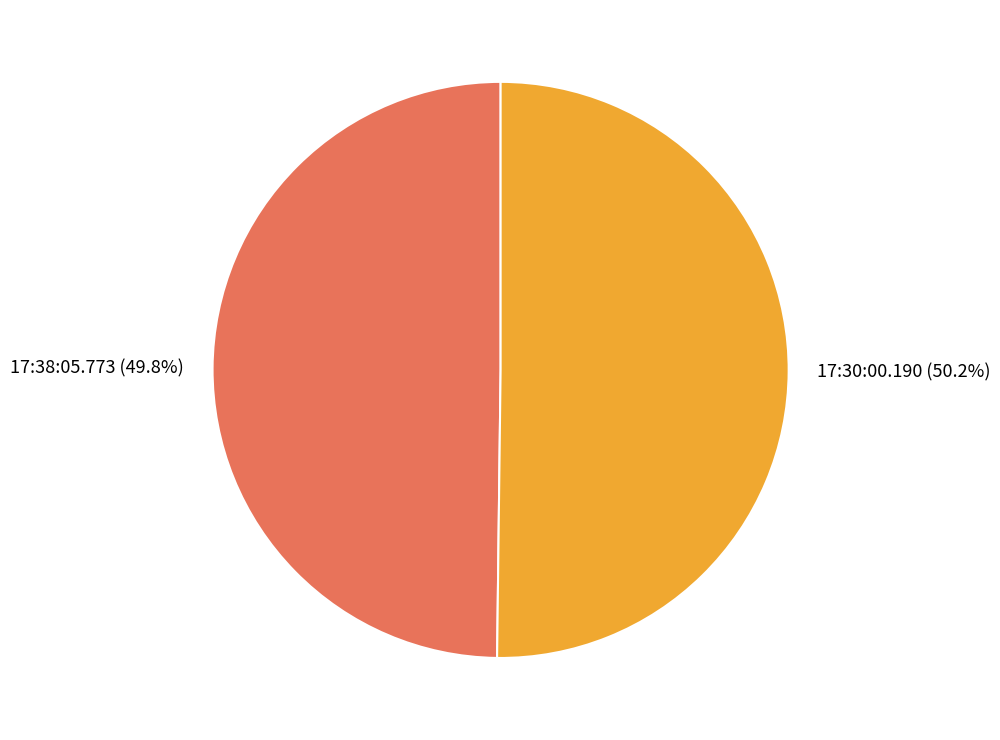

Count the number of slices in the pie.

2